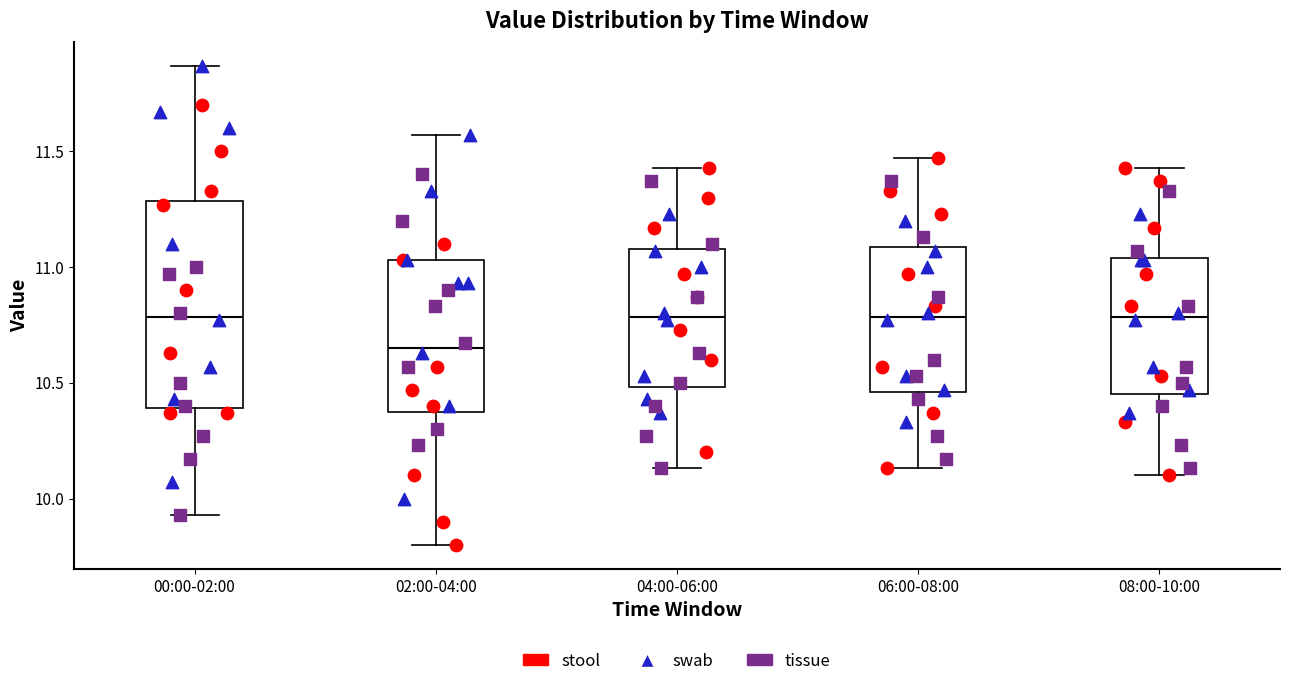

Where does the lower whisker of the box for 02:00-04:00 end on the y-axis? The values are not printed on the chart, so give them approximately, as read against the axis.

9.80